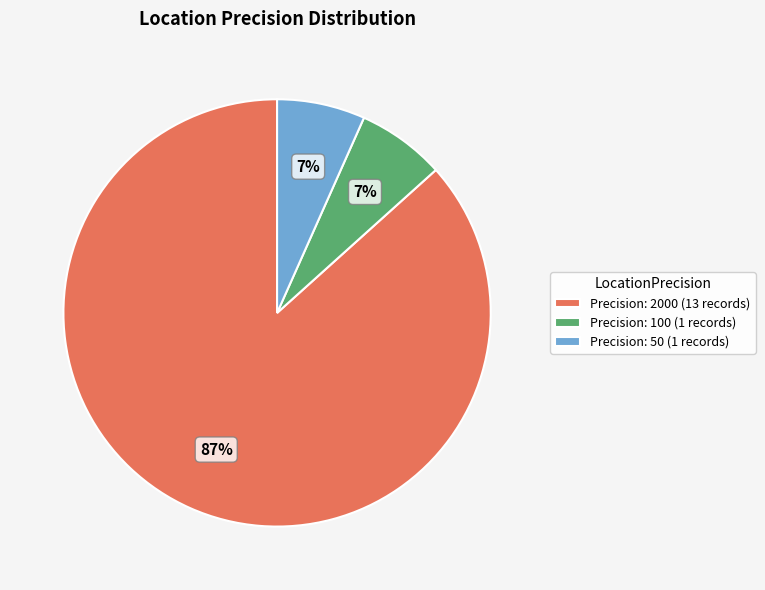

To the nearest percent, what percentage of the pie is Precision: 50 (1 records)?

7%